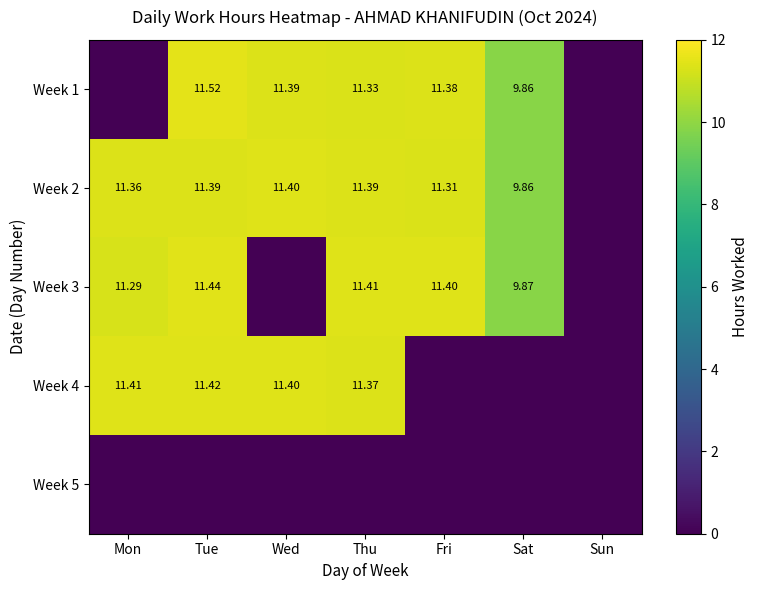

Is the value of Week 3 at Sat greater than the value of Week 1 at Fri?

No